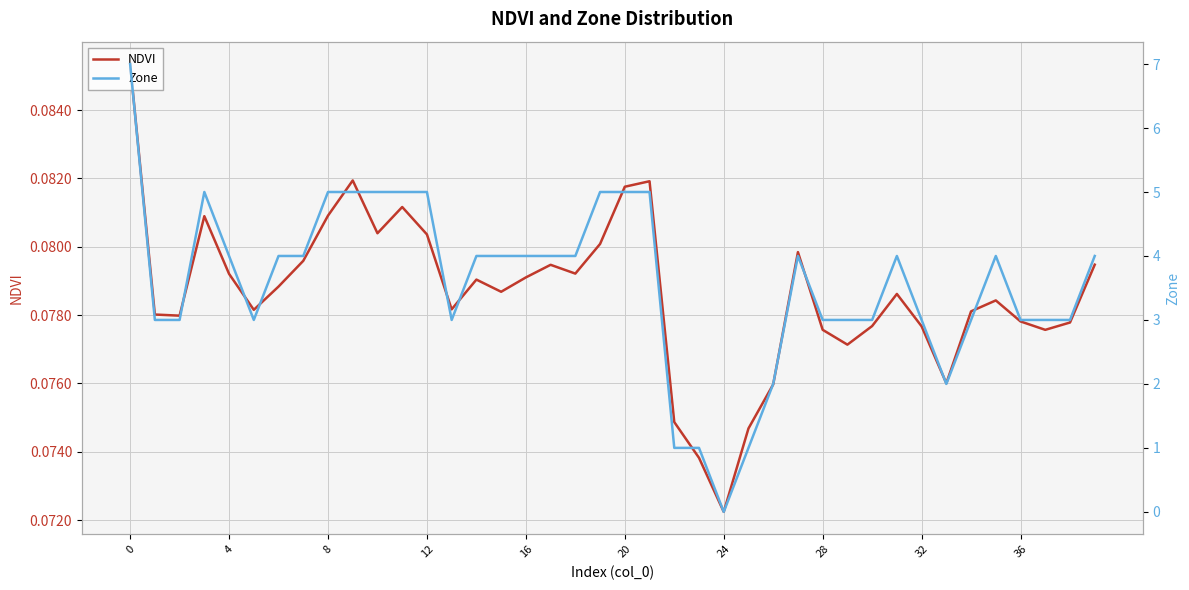

Where is NDVI nearest to the value 0?

24